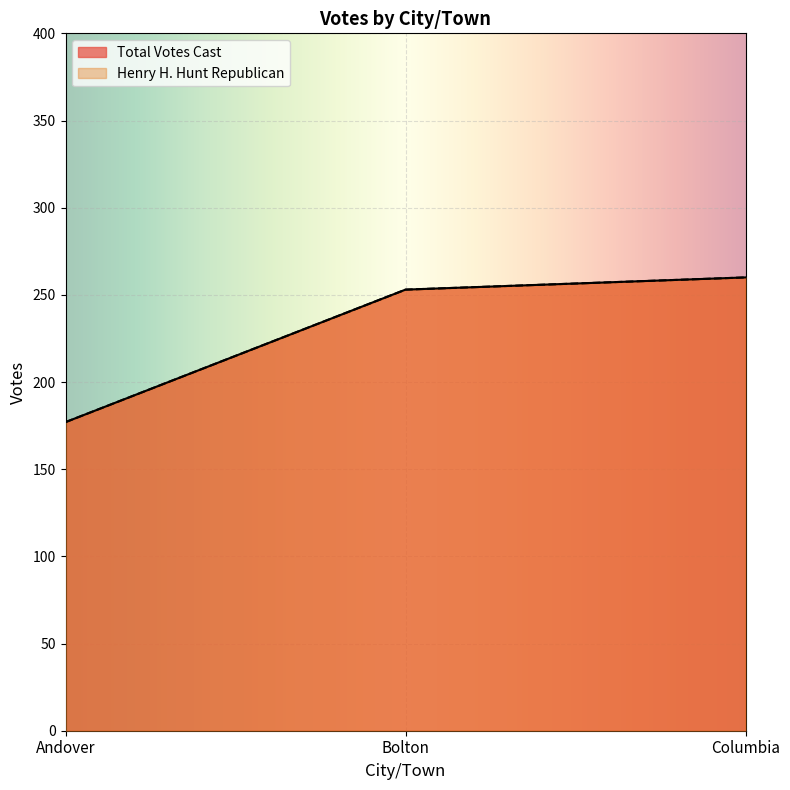

At Bolton, list the series in order from largest to smallest.

Total Votes Cast, Henry H. Hunt Republican